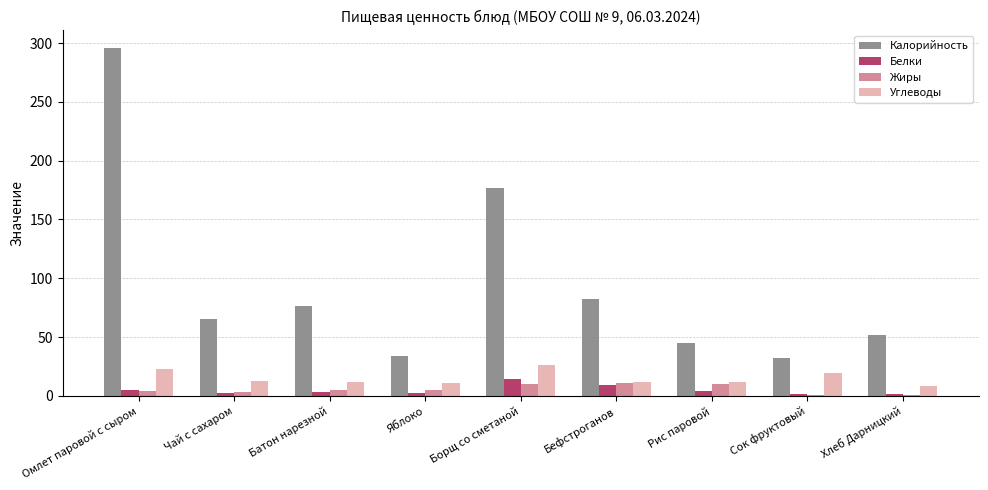

Which series has the largest total across all categories?

Калорийность